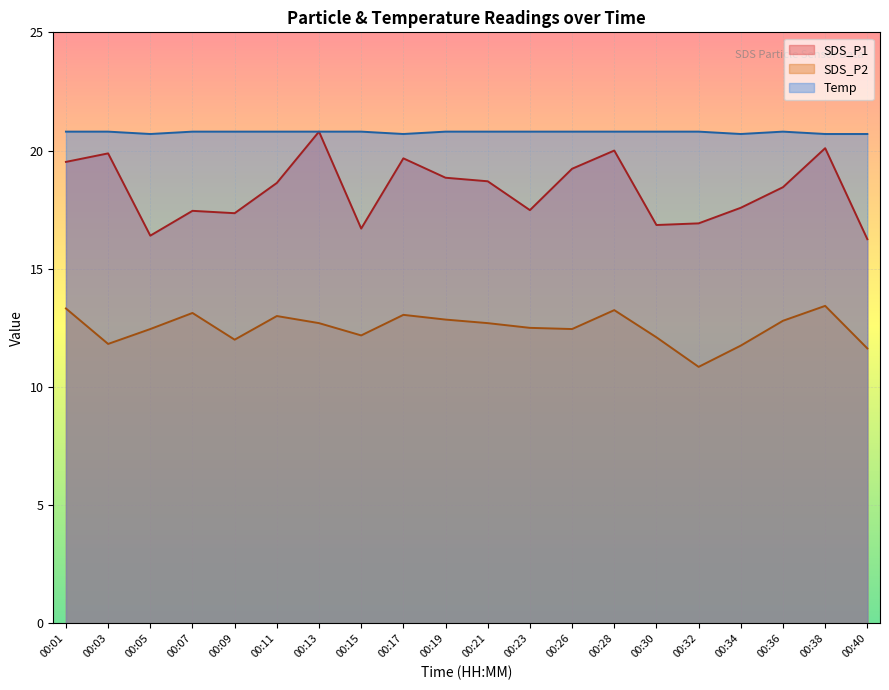

Count the number of data series in this chart.

3